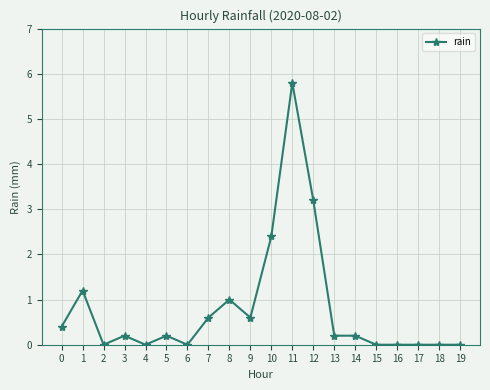

Is it true that the value at 14 is 0.2?

True